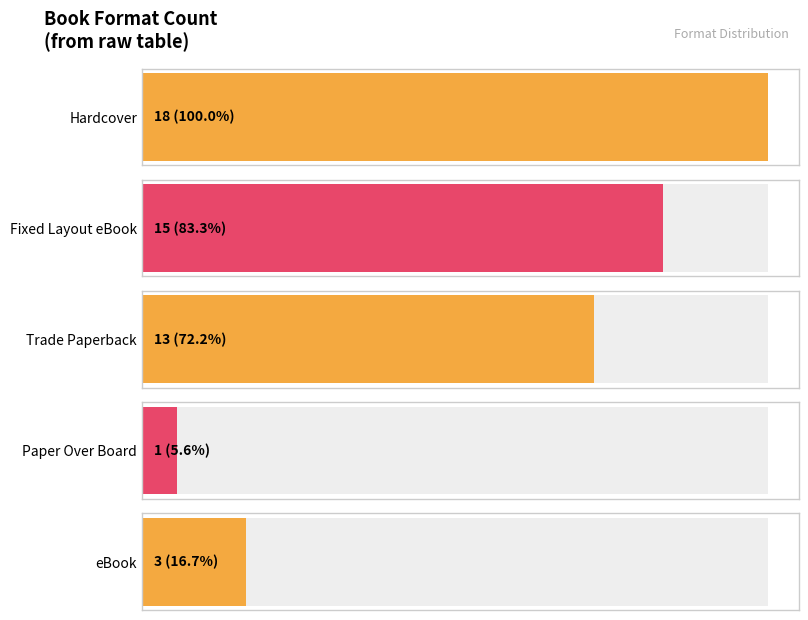

Which label corresponds to the smallest value in the chart?

Paper Over Board